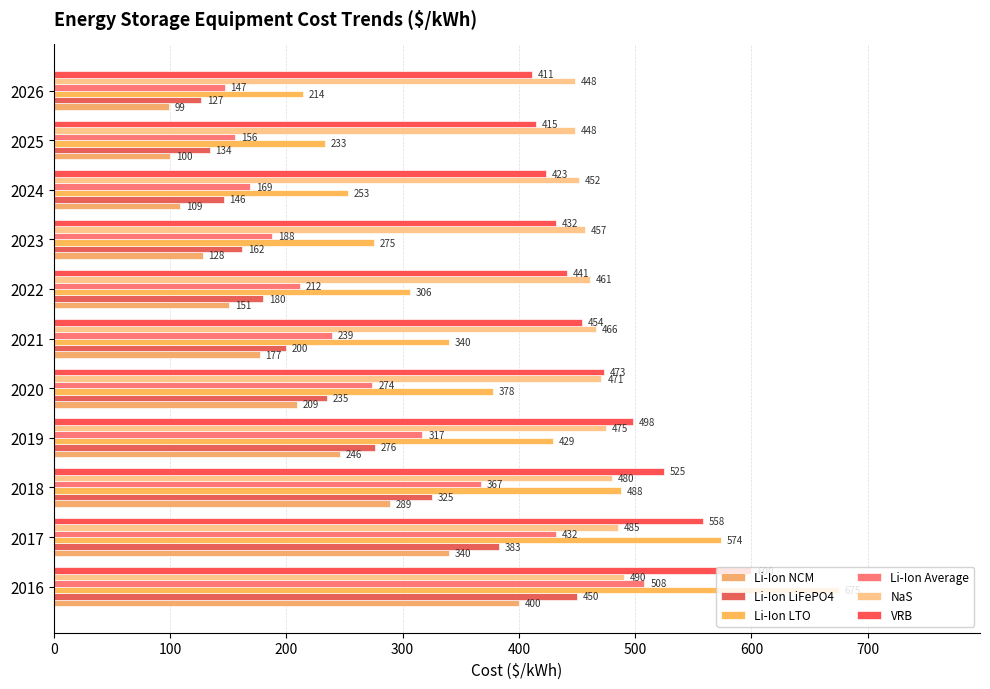

List the series in order of their peak value, highest first.

Li-Ion LTO, VRB, Li-Ion Average, NaS, Li-Ion LiFePO4, Li-Ion NCM